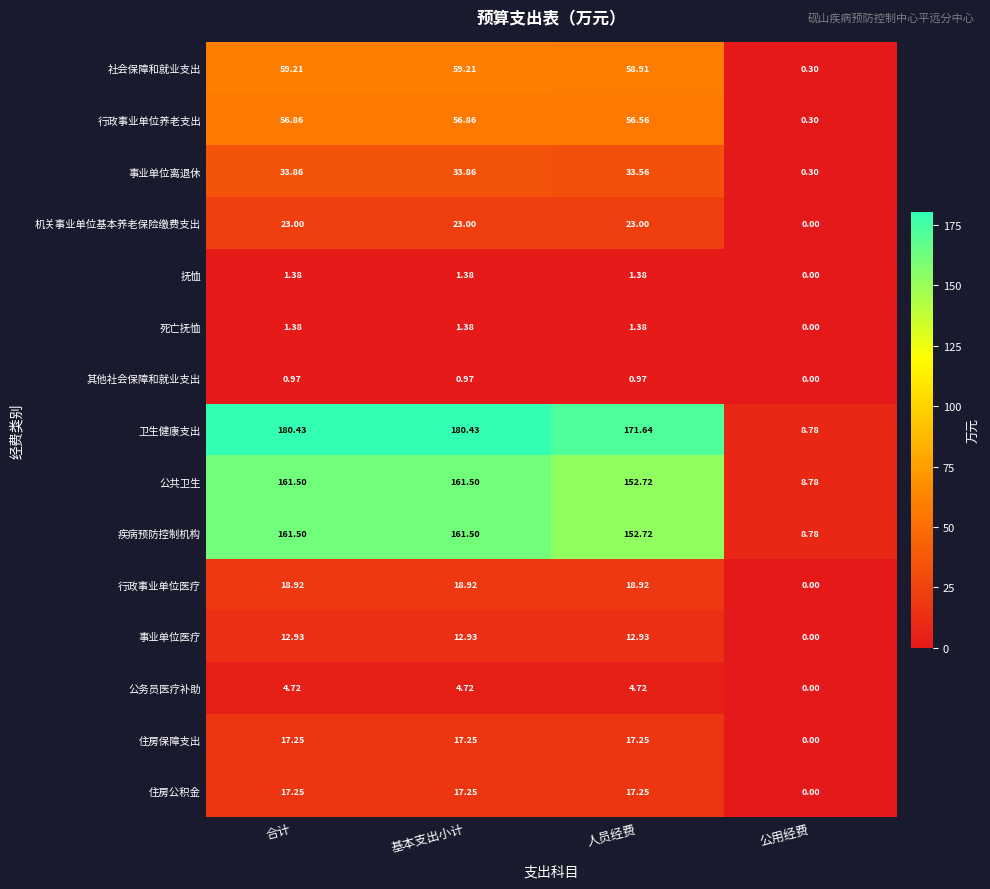

Is the value of 机关事业单位基本养老保险缴费支出 at 人员经费 greater than the value of 行政事业单位医疗 at 人员经费?

Yes